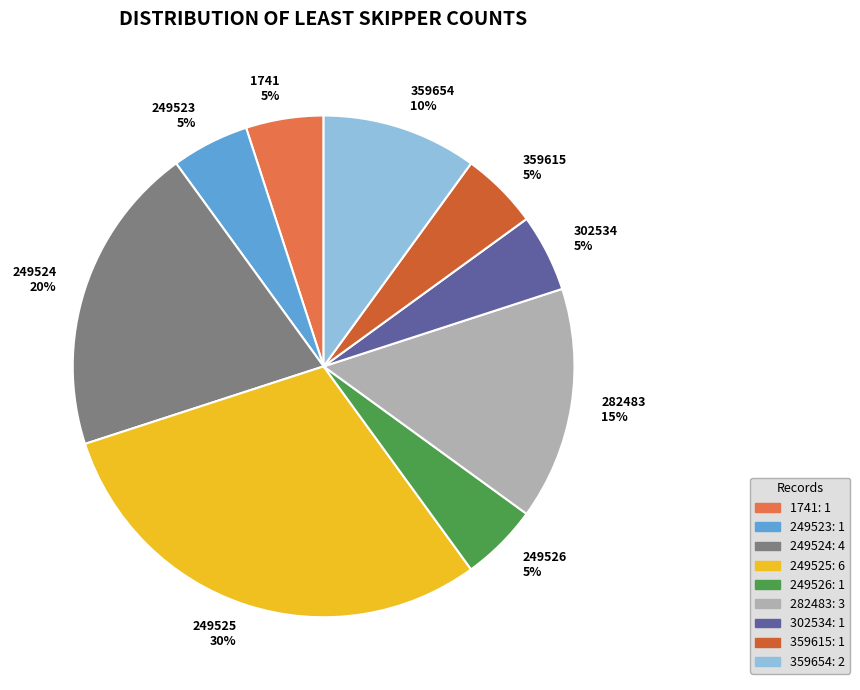

Which category has the biggest portion of the pie?

249525